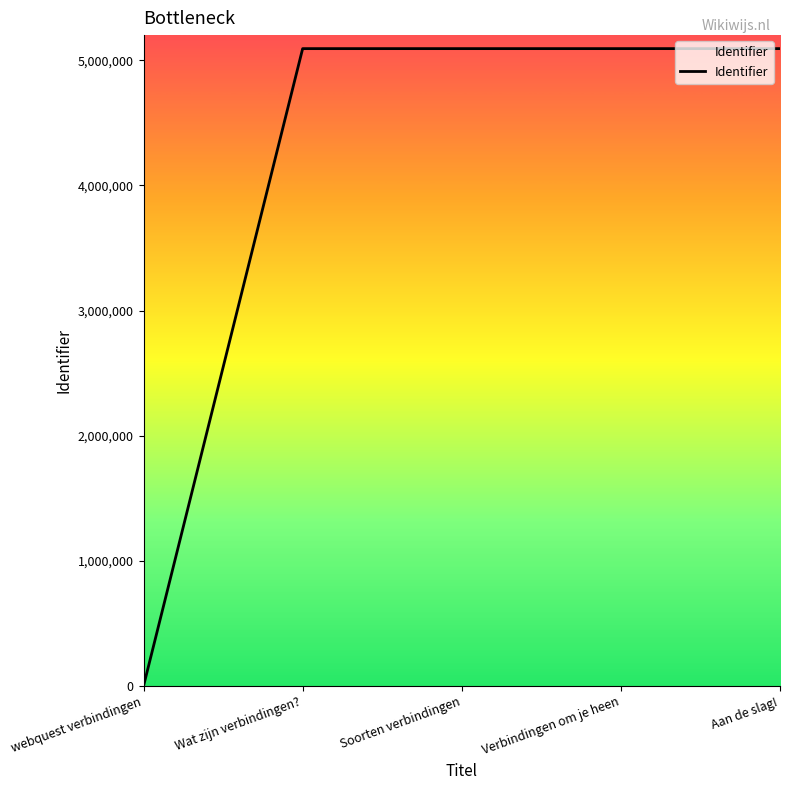

What is the difference between the maximum and minimum values?

5092104